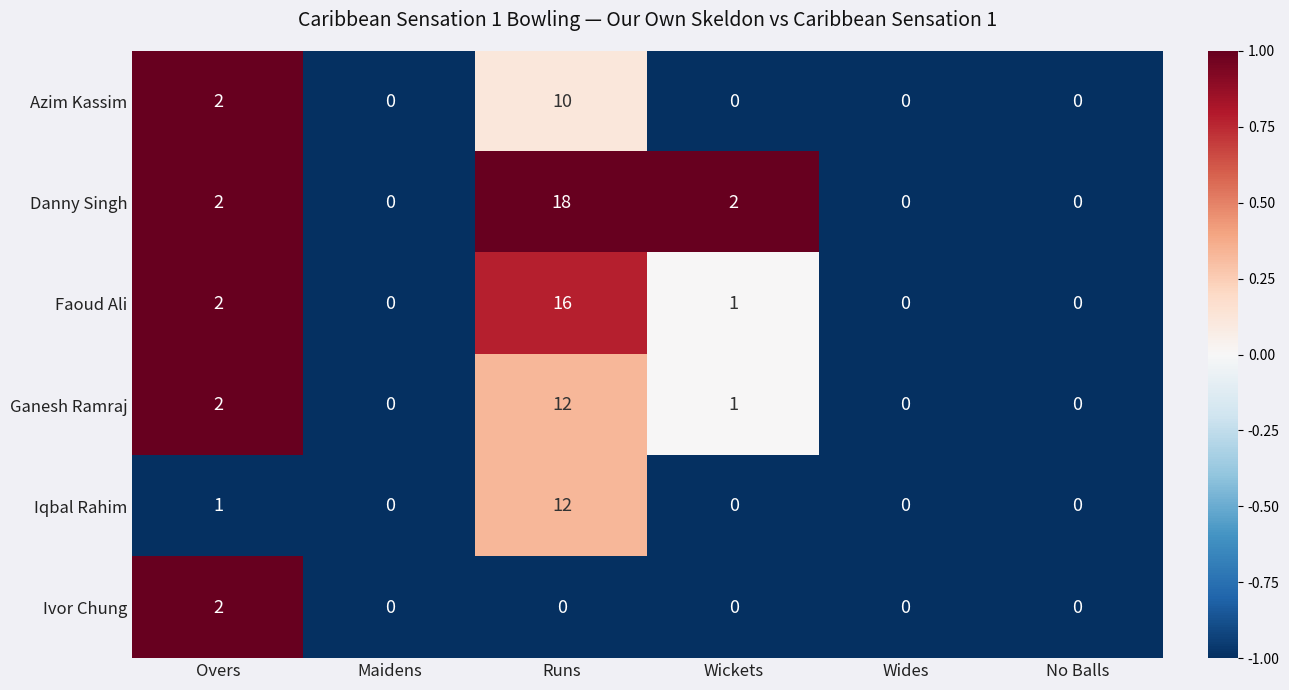

At which category does the chart reach its peak across all series?

Runs